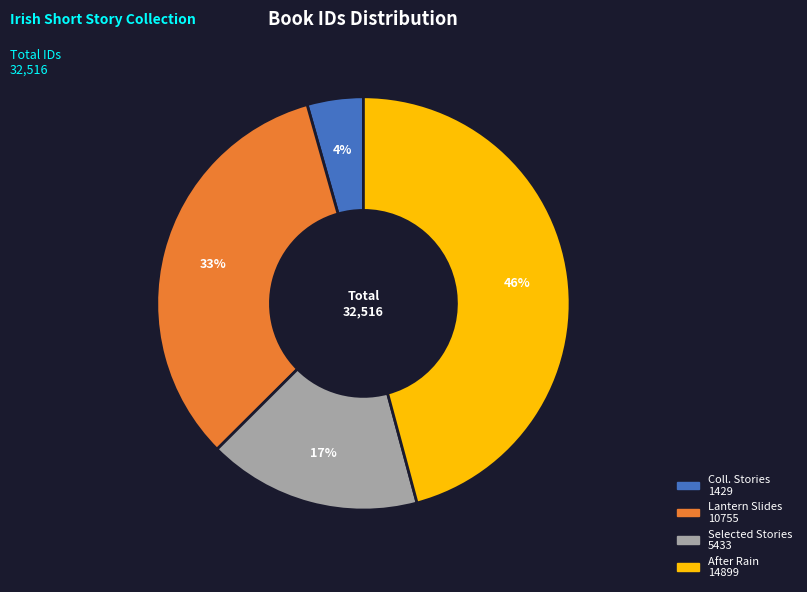

Does any single category account for the majority?

No